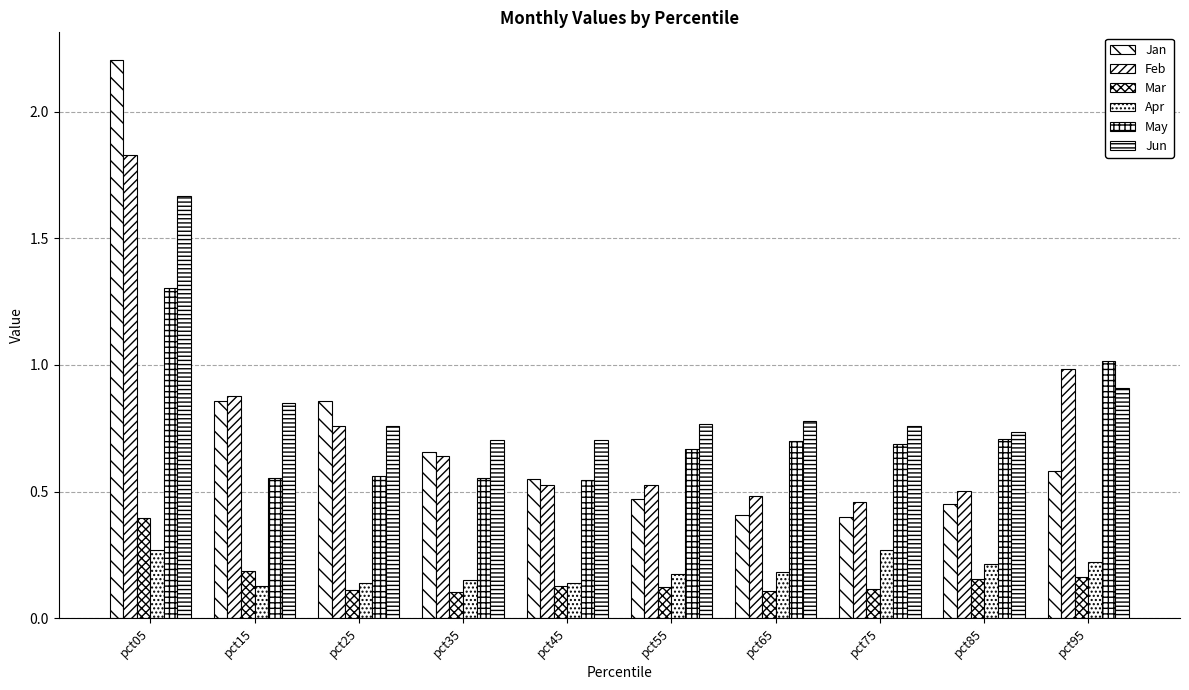

True or false: Apr has a value of 0.2 at pct15.

False